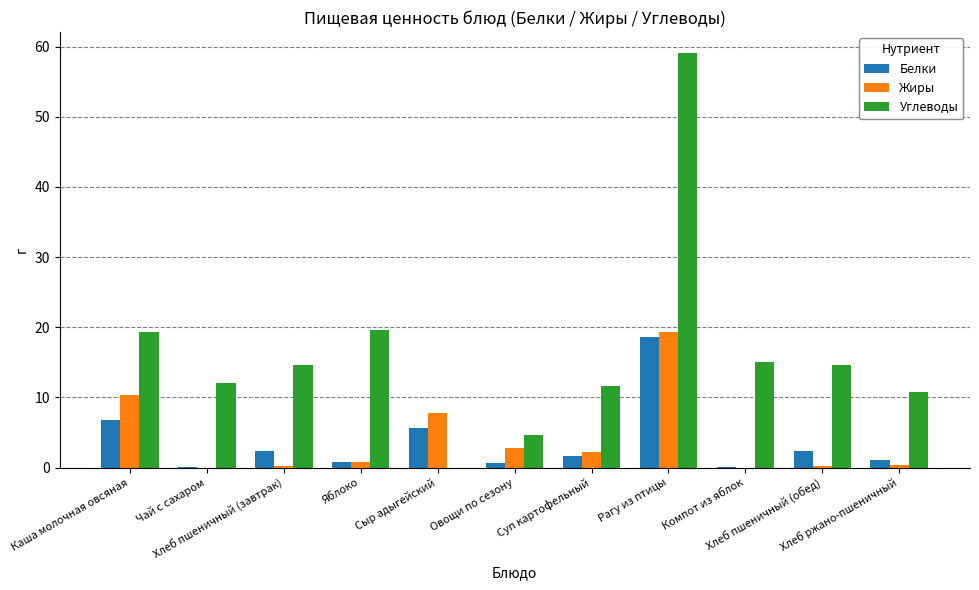

What is the total value across all series at Яблоко?

21.2